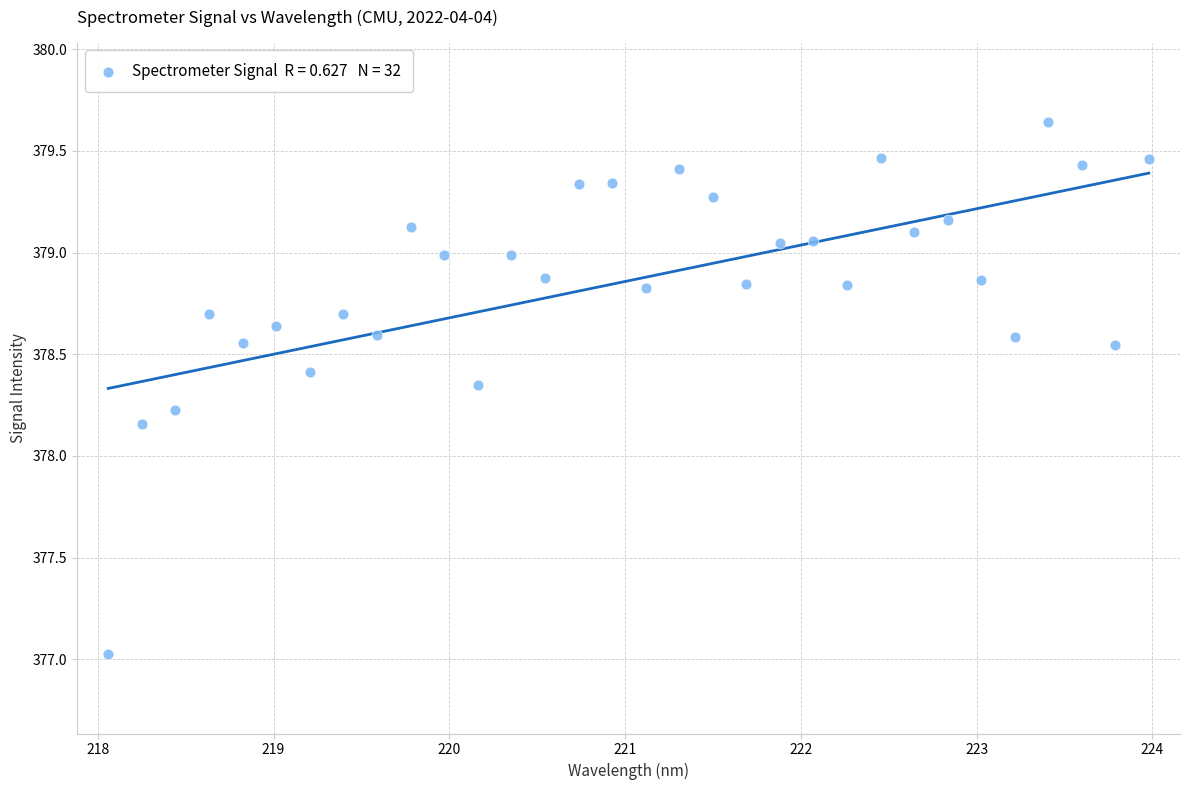

What is the range of X values (max minus min)?

5.9